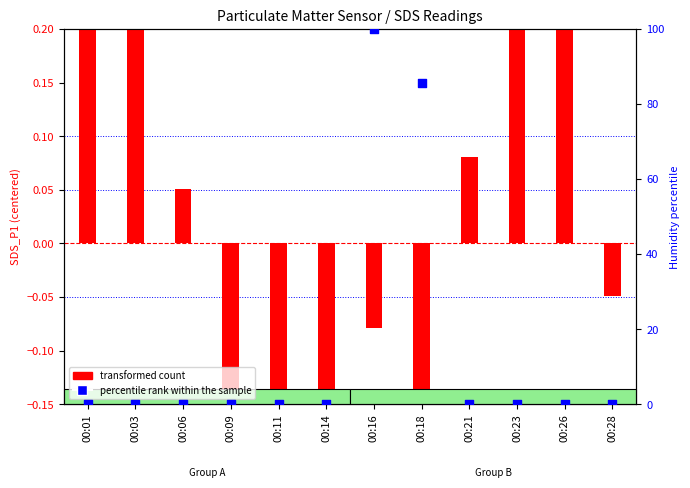

Which series contains the highest Y value?

percentile rank within the sample